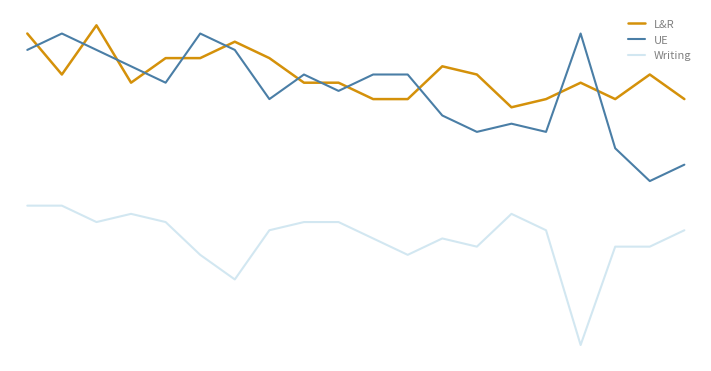

Rank the series by their maximum value, from highest to lowest.

L&R, UE, Writing